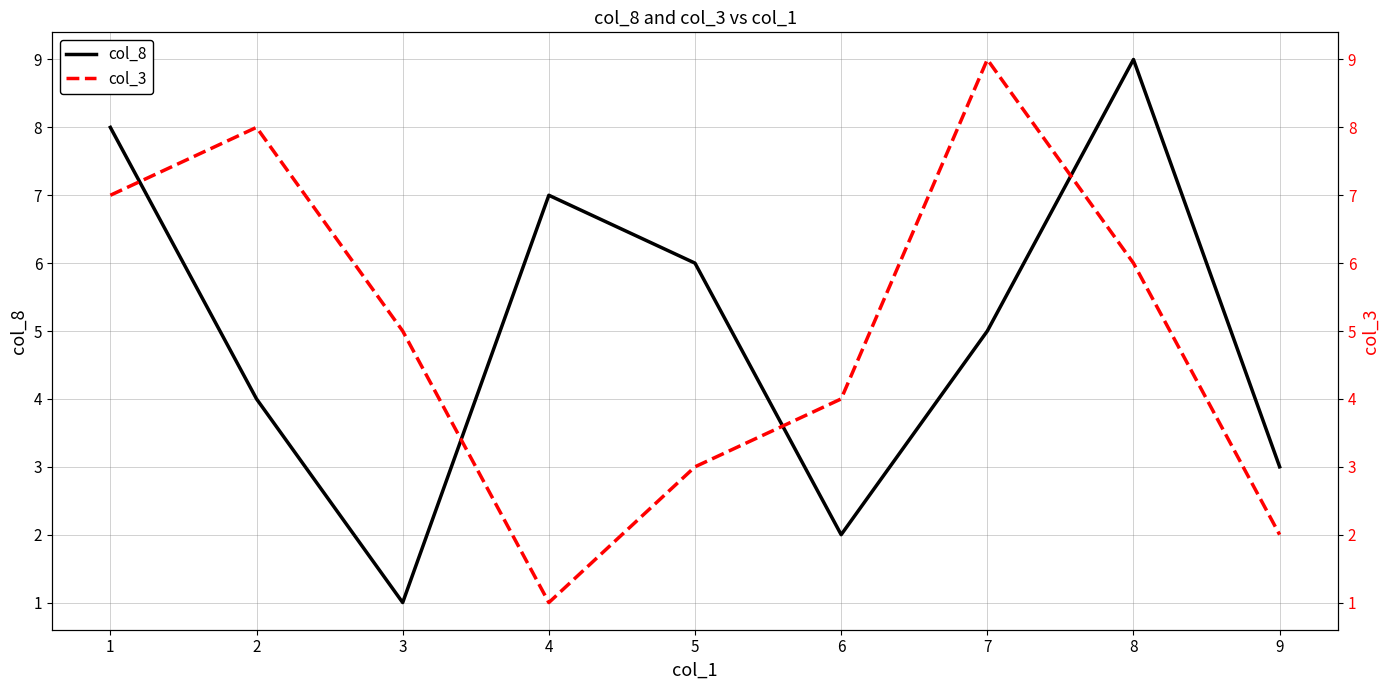

How many series are shown in this chart?

2